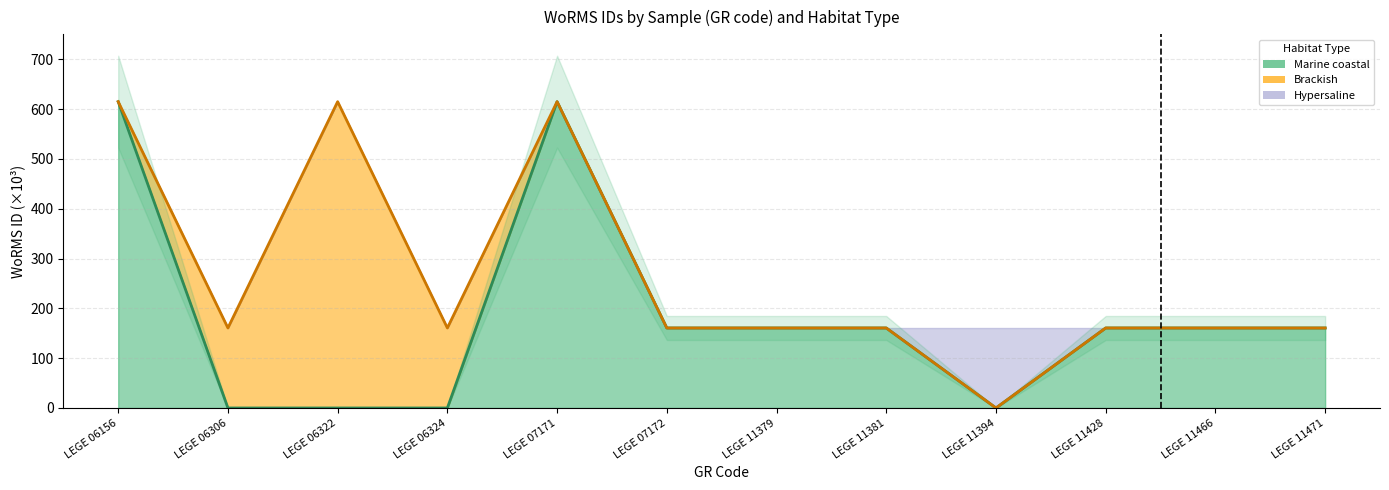

What is the greatest value displayed?

614.8